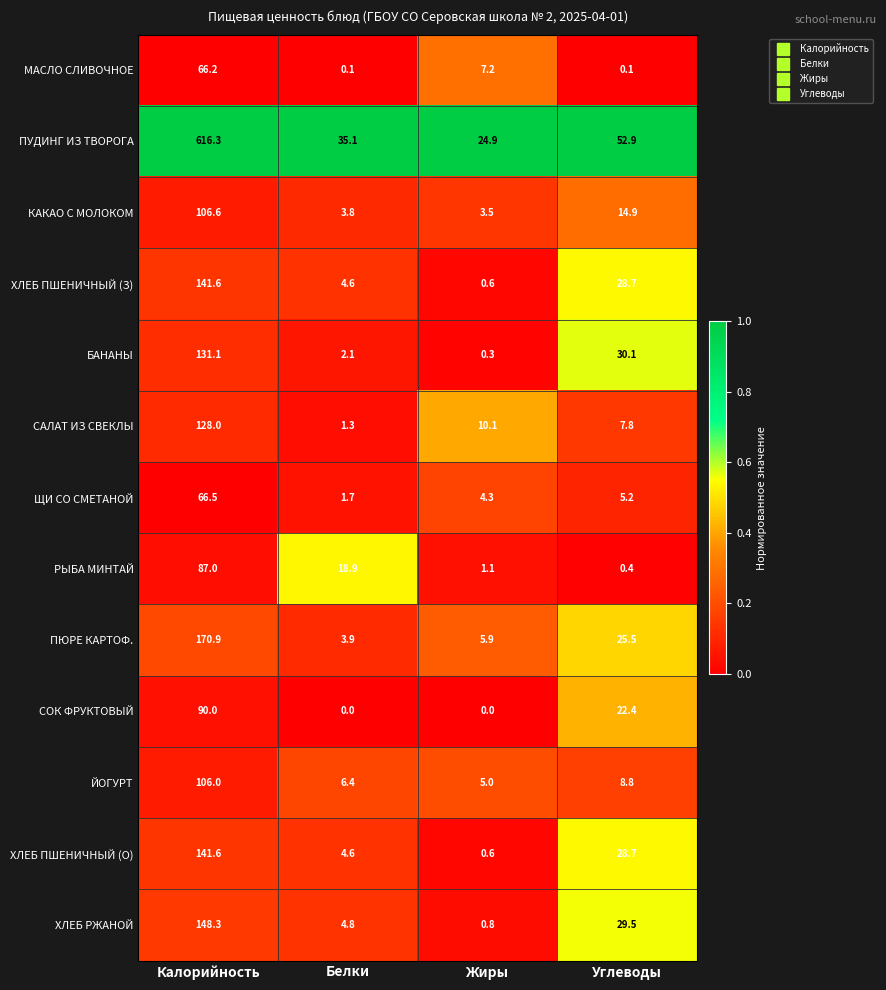

True or false: ПЮРЕ КАРТОФ. has a value of 25.5 at Углеводы.

True